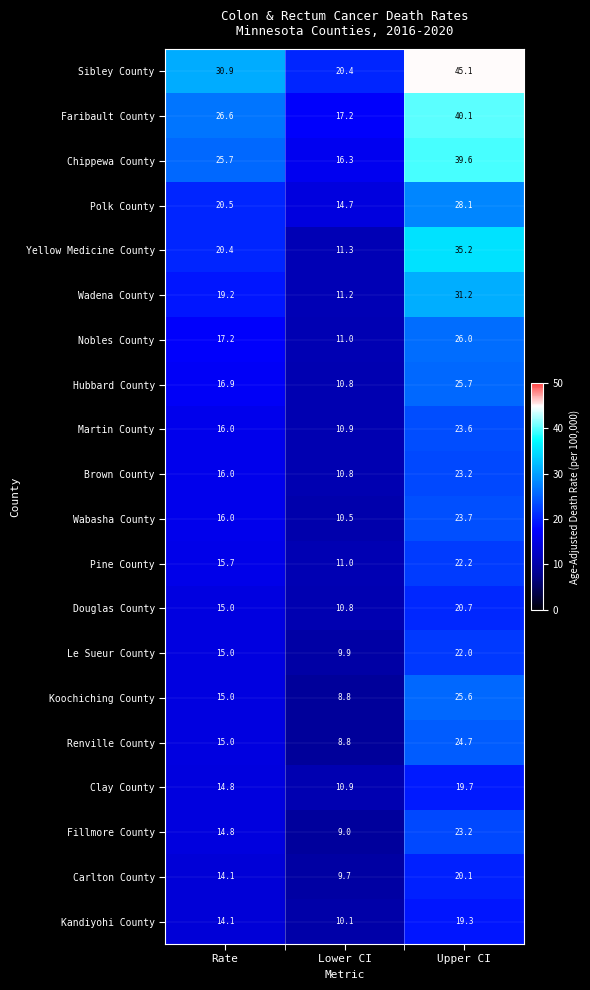

At which category does the chart reach its minimum across all series?

Lower CI